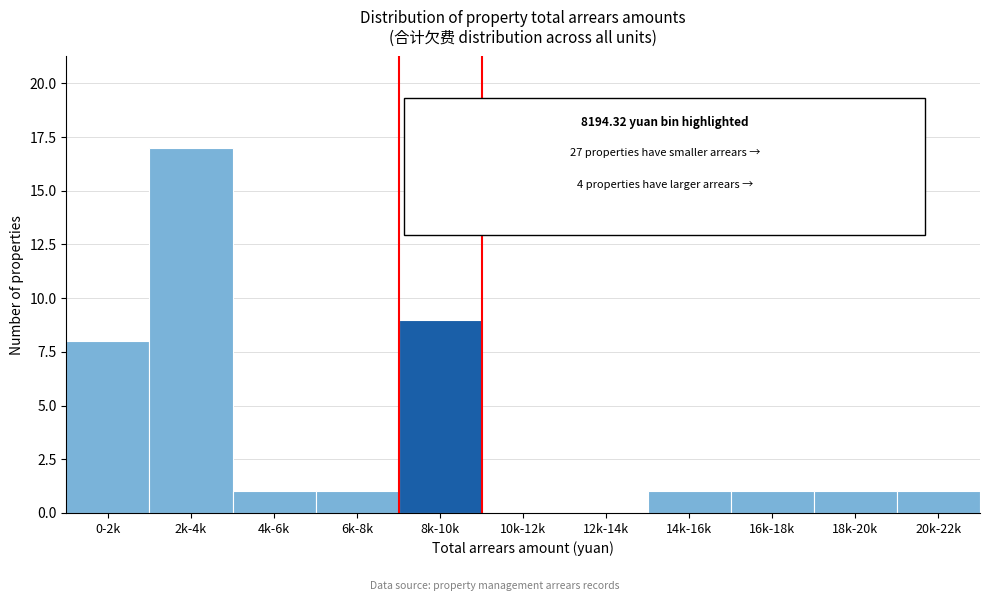

Reading left to right, what are all the values shown in this chart?

0-2k=8	2k-4k=17	4k-6k=1	6k-8k=1	8k-10k=9	10k-12k=0	12k-14k=0	14k-16k=1	16k-18k=1	18k-20k=1	20k-22k=1